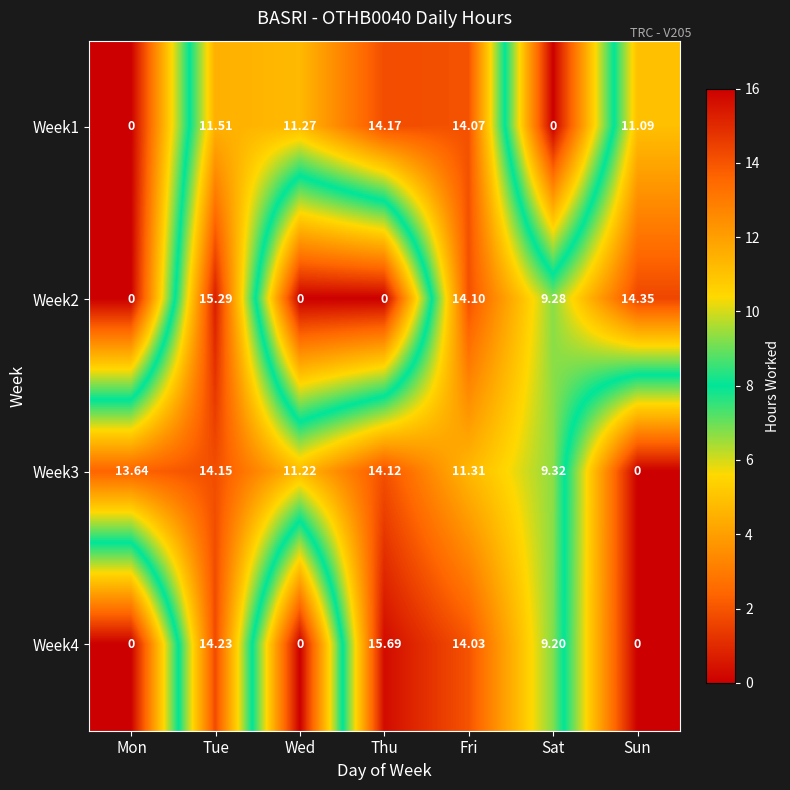

Is the value of Week2 at Mon greater than the value of Week4 at Sat?

No